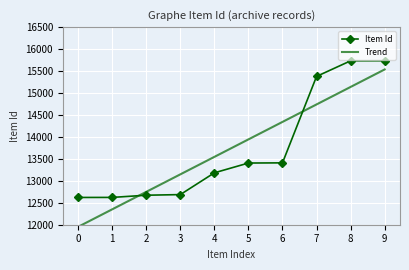

How many data points does each series have?

10